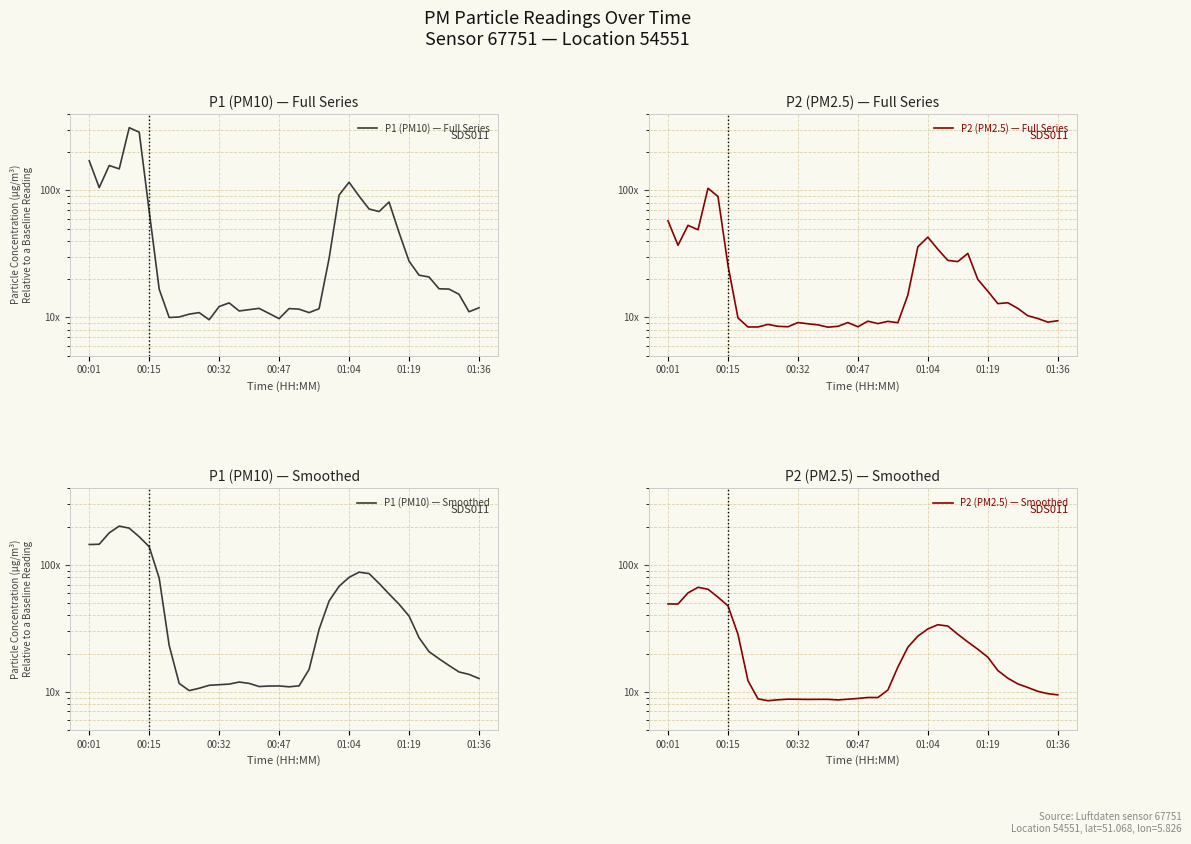

What is the maximum value shown in the chart?

312.1